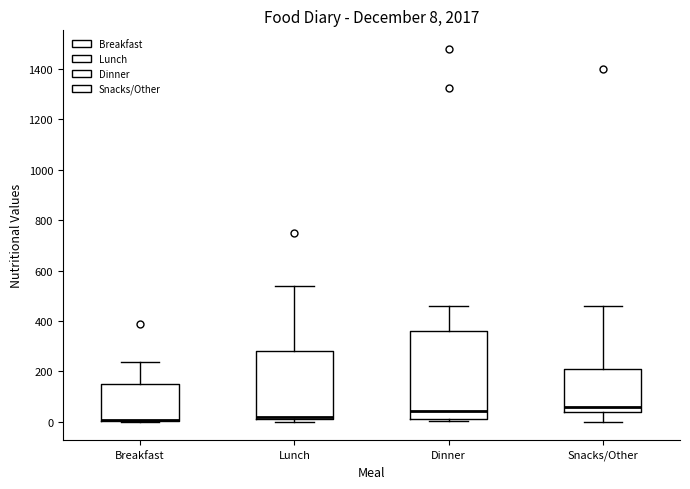

Comparing the boxes themselves (not the whiskers), which one is the tallest?

Dinner